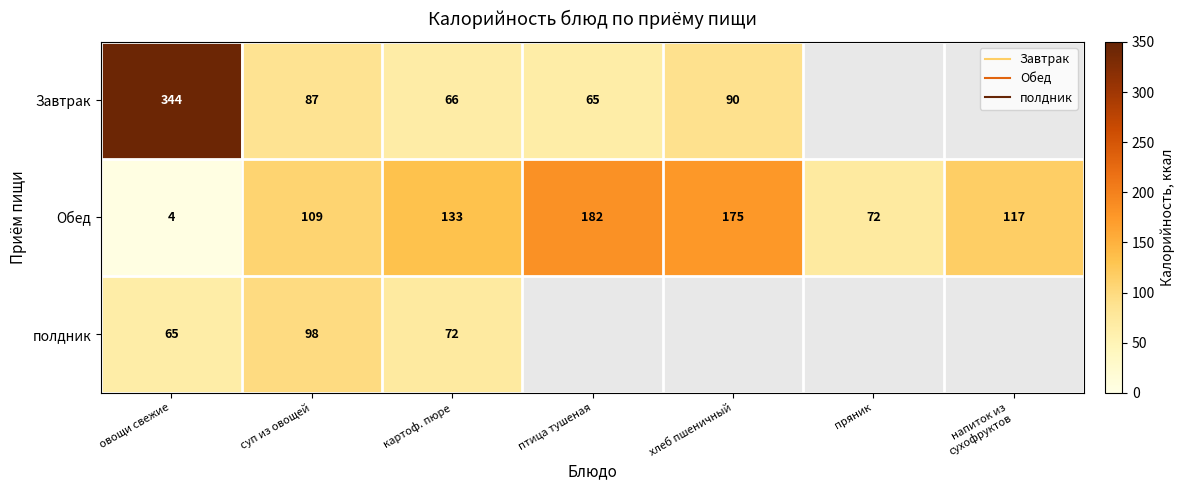

How many data points in Завтрак are less than 90?

3